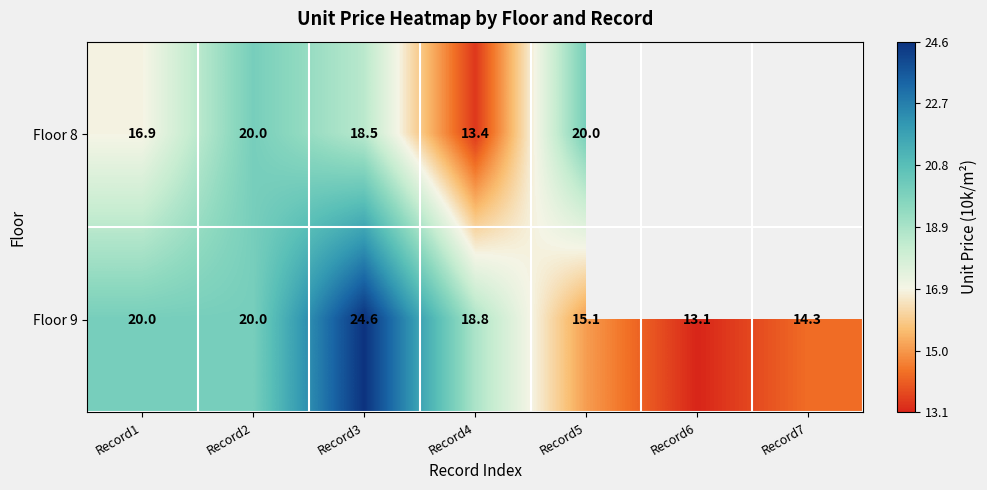

At which label does Floor 9 first exceed 18?

Record1